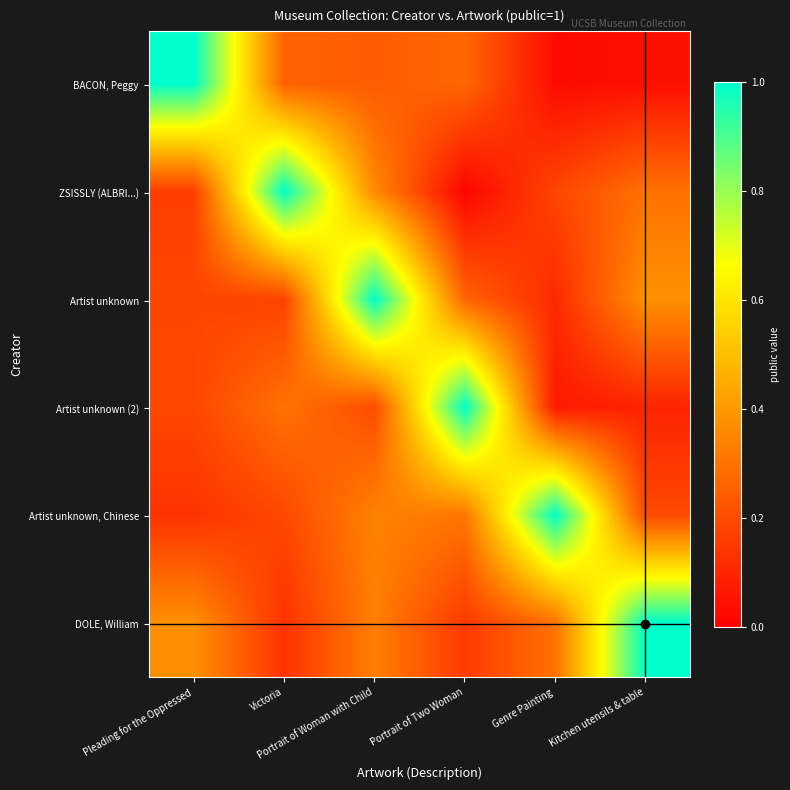

What is the difference between the highest and lowest values at Pleading for the Oppressed?

0.9